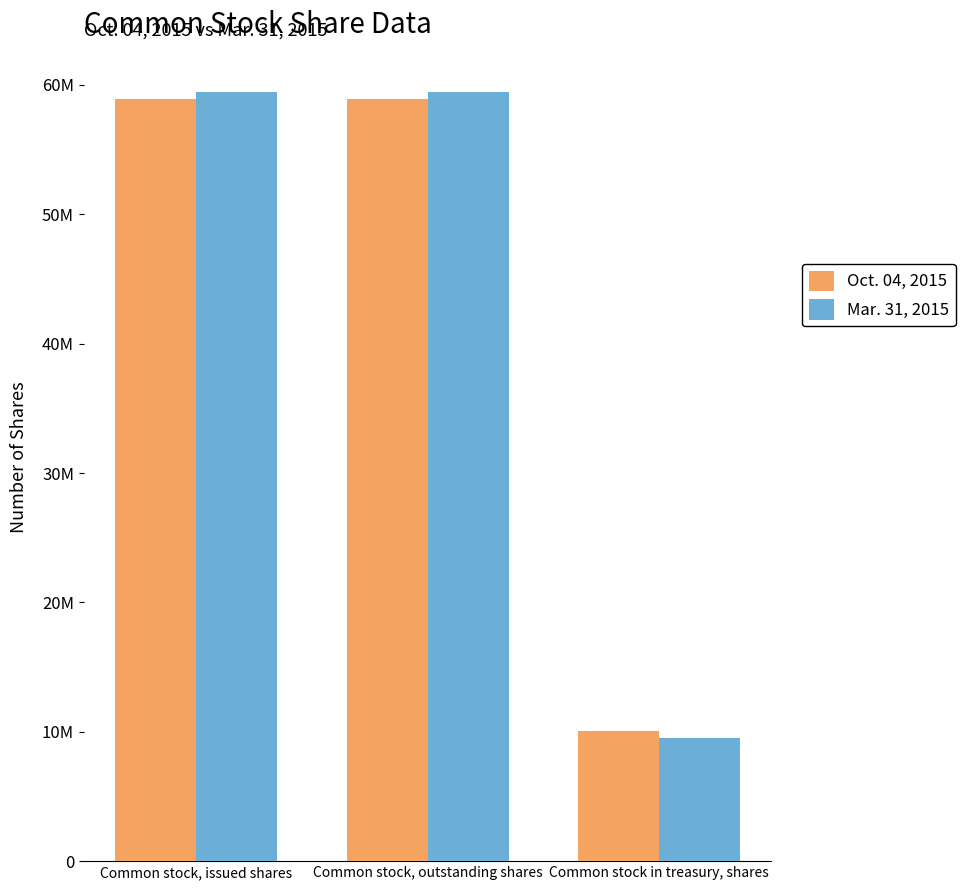

The value of Oct. 04, 2015 at Common stock in treasury, shares is 10036776. True or false?

True